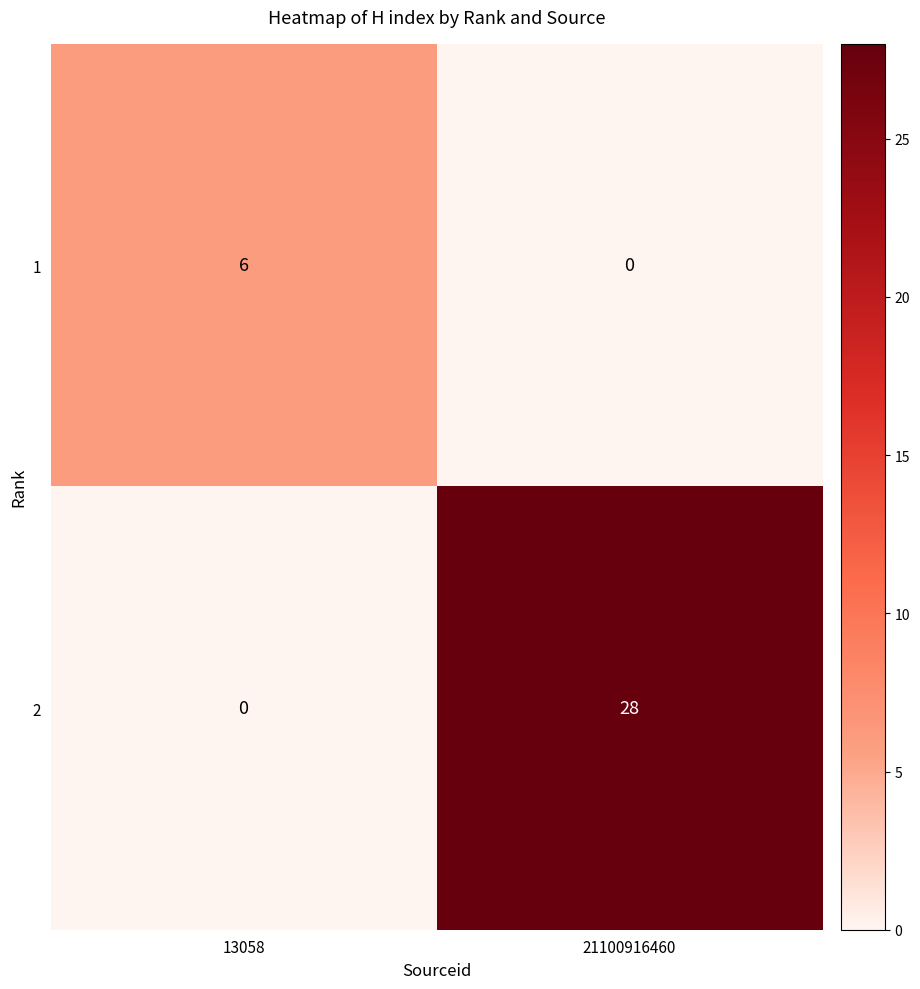

What is the total value across all series at 13058?

6